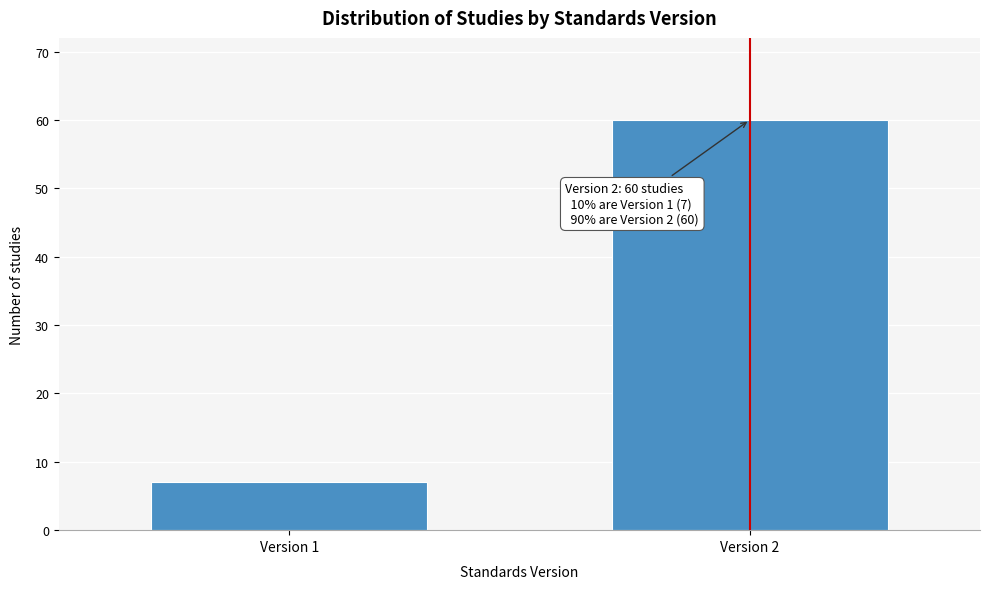

Reading left to right, transcribe all the data shown in this chart.

Version 1=7	Version 2=60